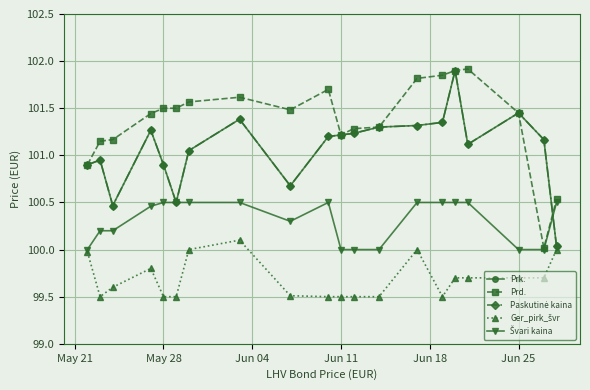

At which label does Švari kaina reach its peak?

May 28